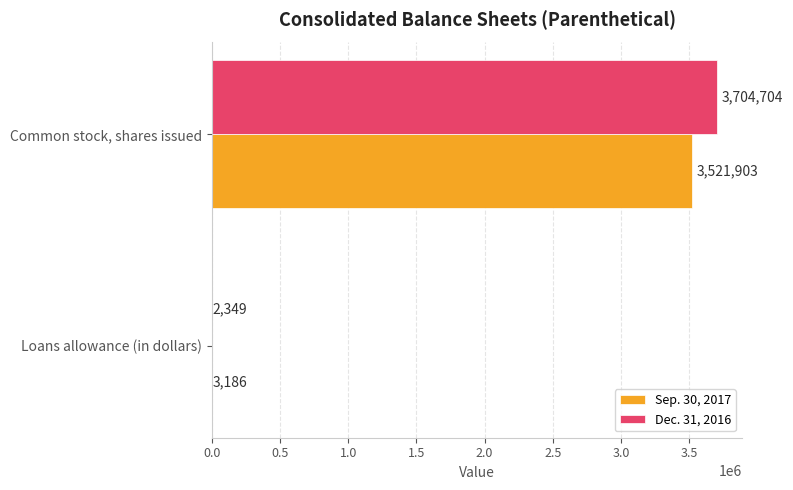

At which label is Sep. 30, 2017 closest to 1762544?

Loans allowance (in dollars)